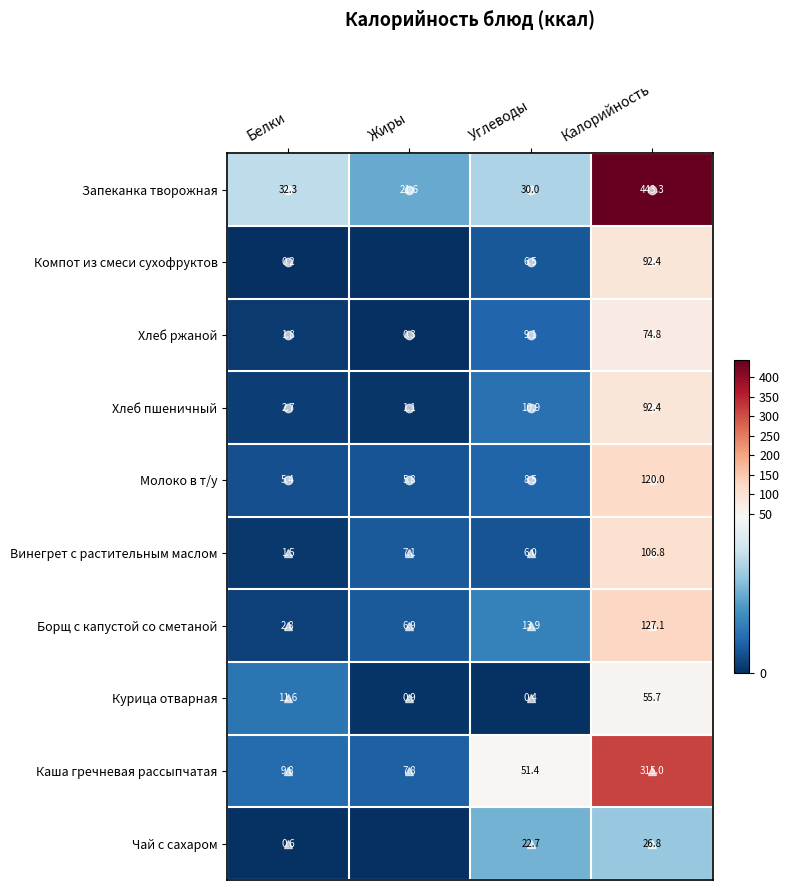

What is the greatest value displayed?

443.3